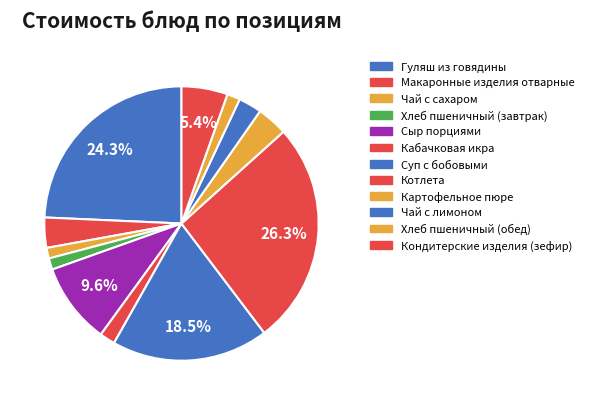

How many slices are in this pie chart?

12